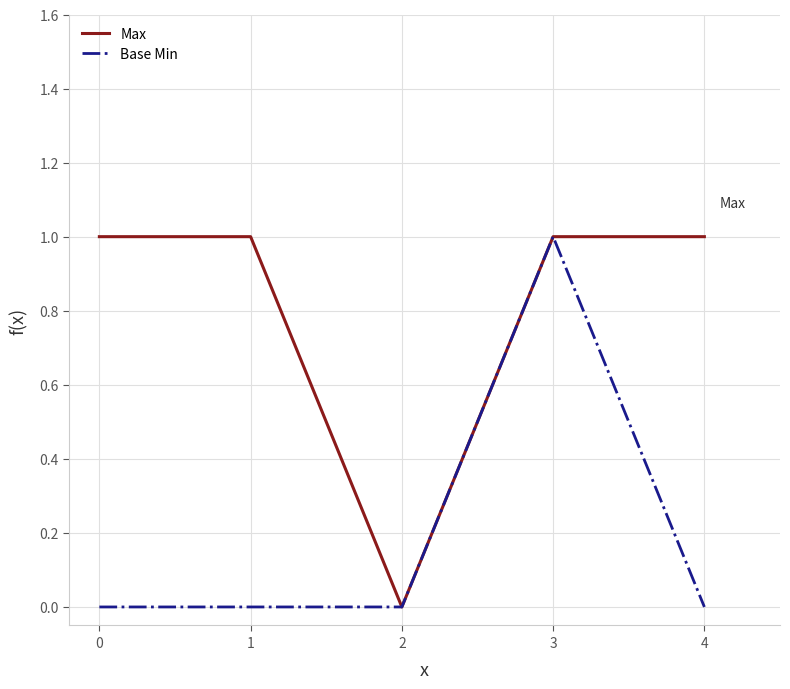

The Base Min series shows 0 at 3. True or false?

False